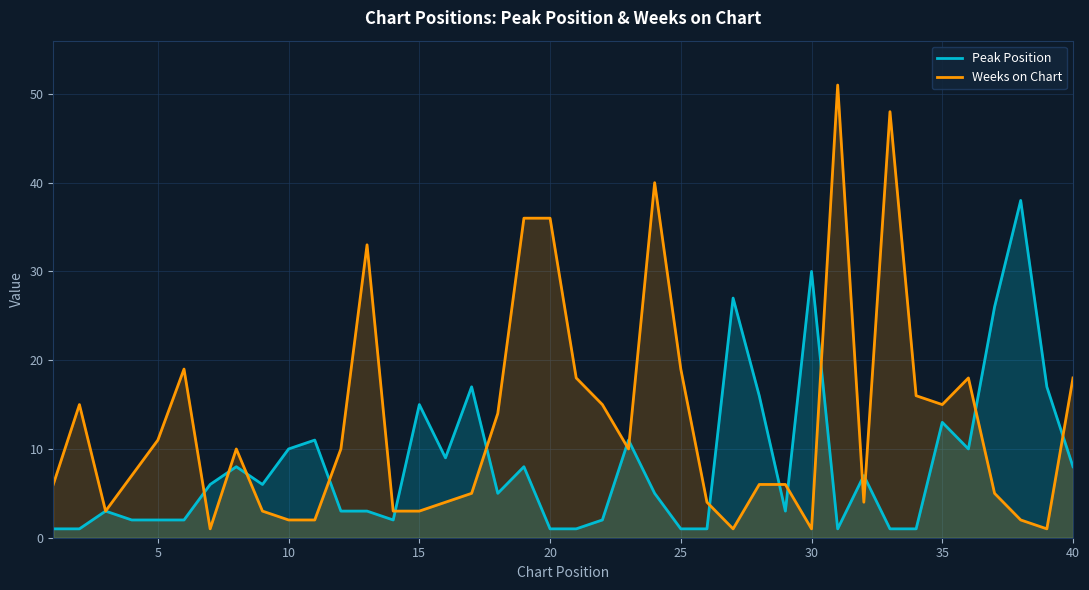

In Peak Position, how many points are higher than both neighbors (excluding endpoints)?

12